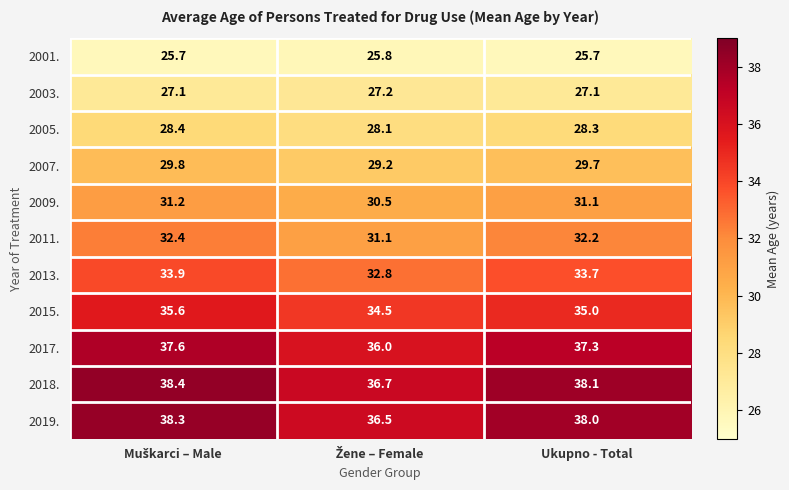

What is the maximum value shown in the chart?

38.4